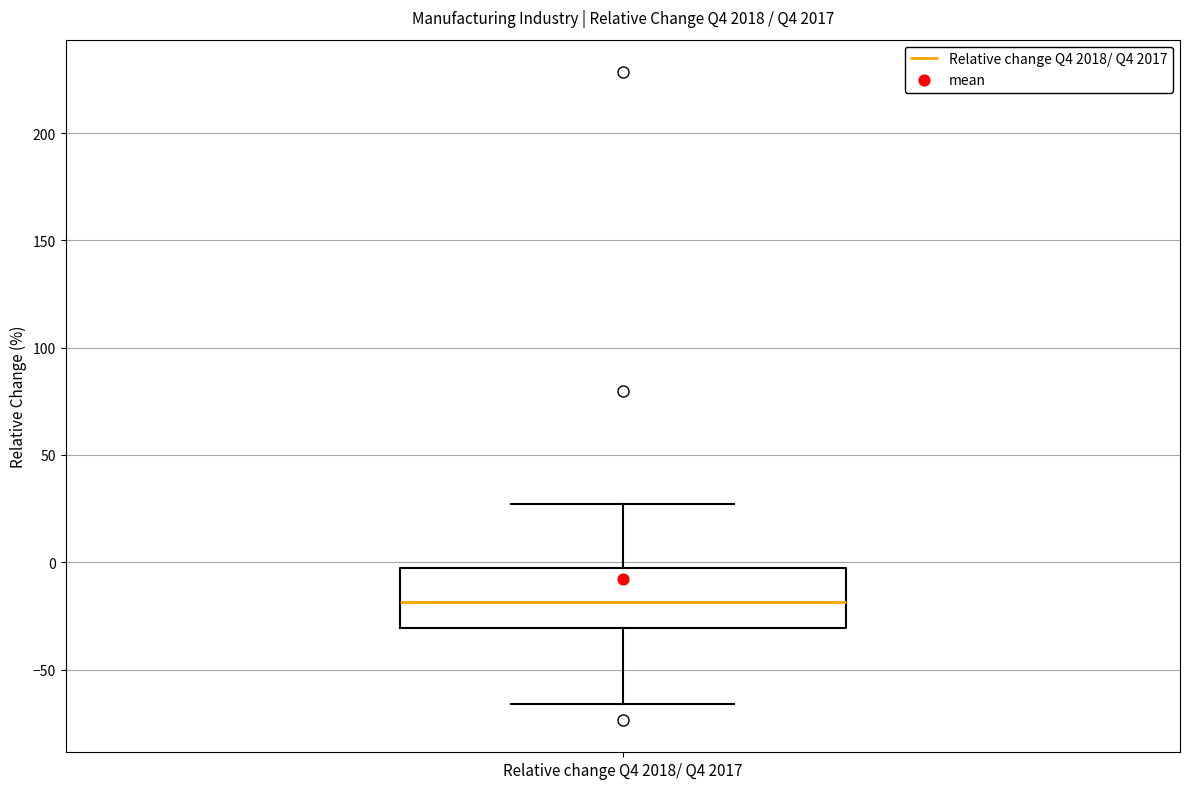

Read this box plot against the y-axis: the position of the median line, the range covered by the box, and the ends of both whiskers. The values are not printed on the chart, so give them approximately, as read against the axis.

median -20, box -30 to -5, whiskers -65 to 25